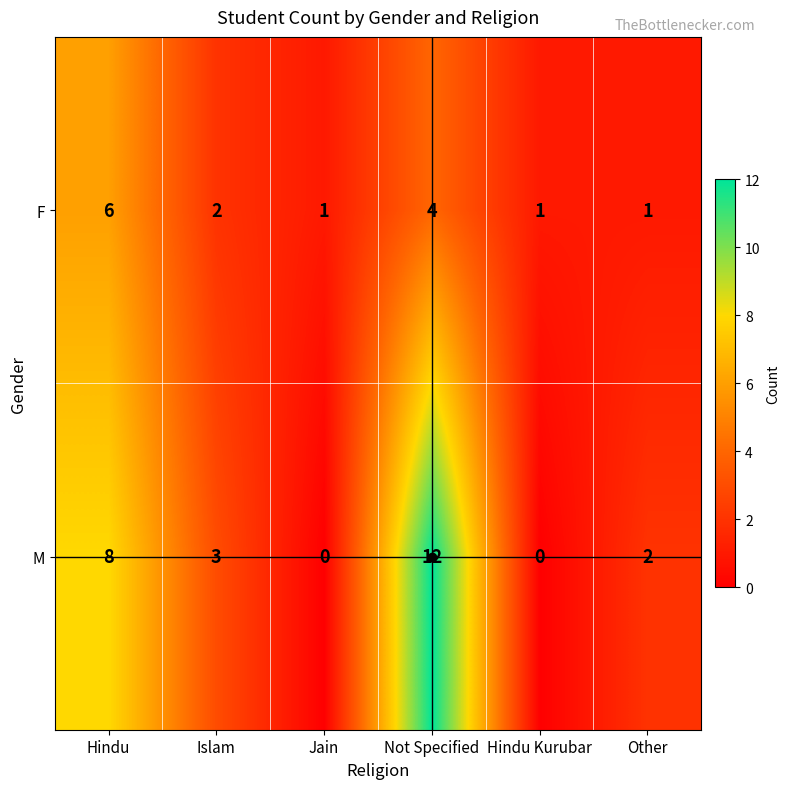

At how many categories does at least one series exceed 4?

2